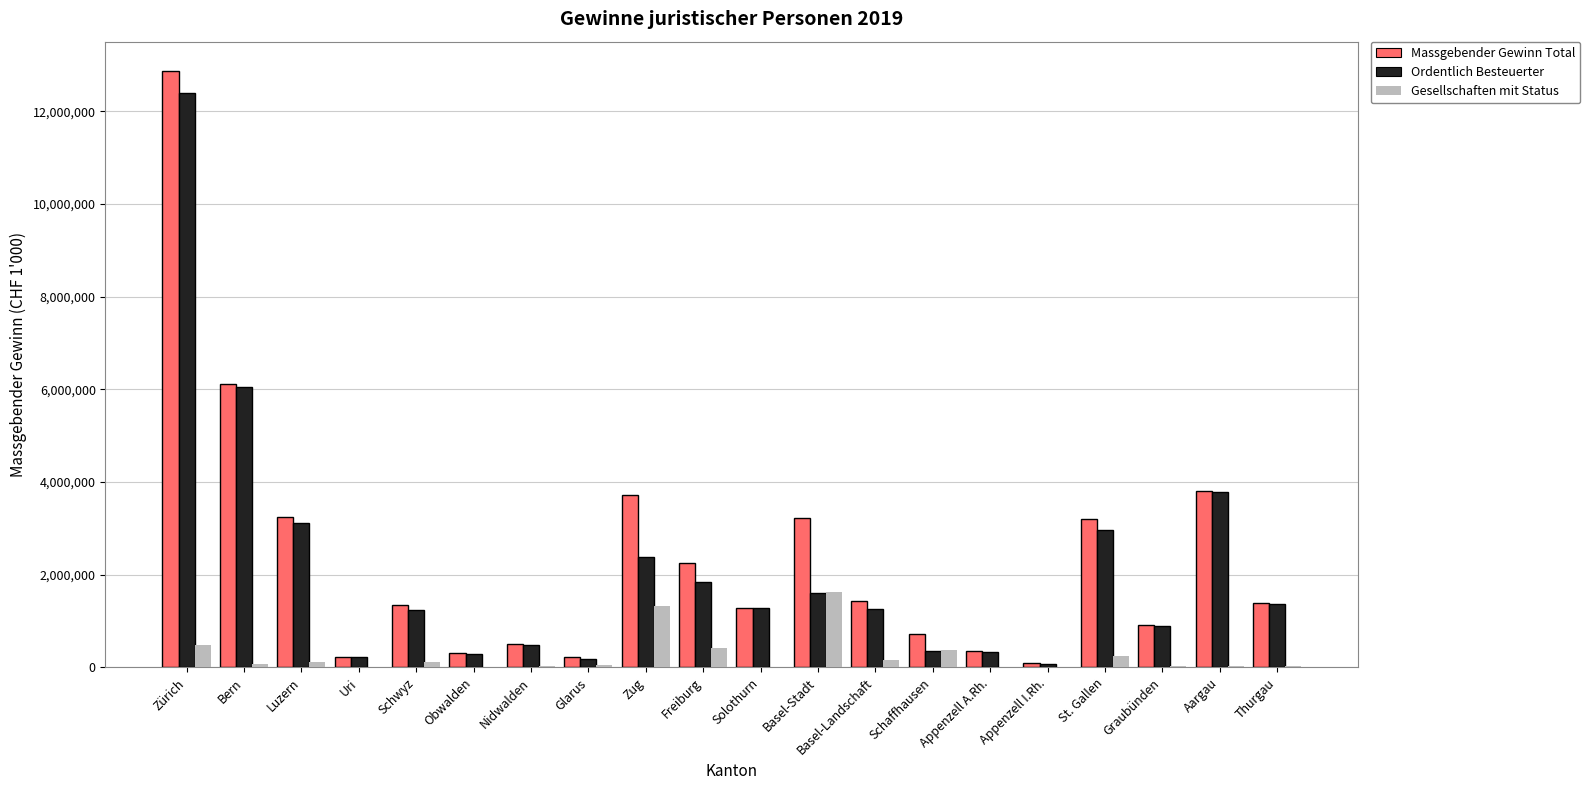

What is the total value across all series at Schaffhausen?

1447948.7